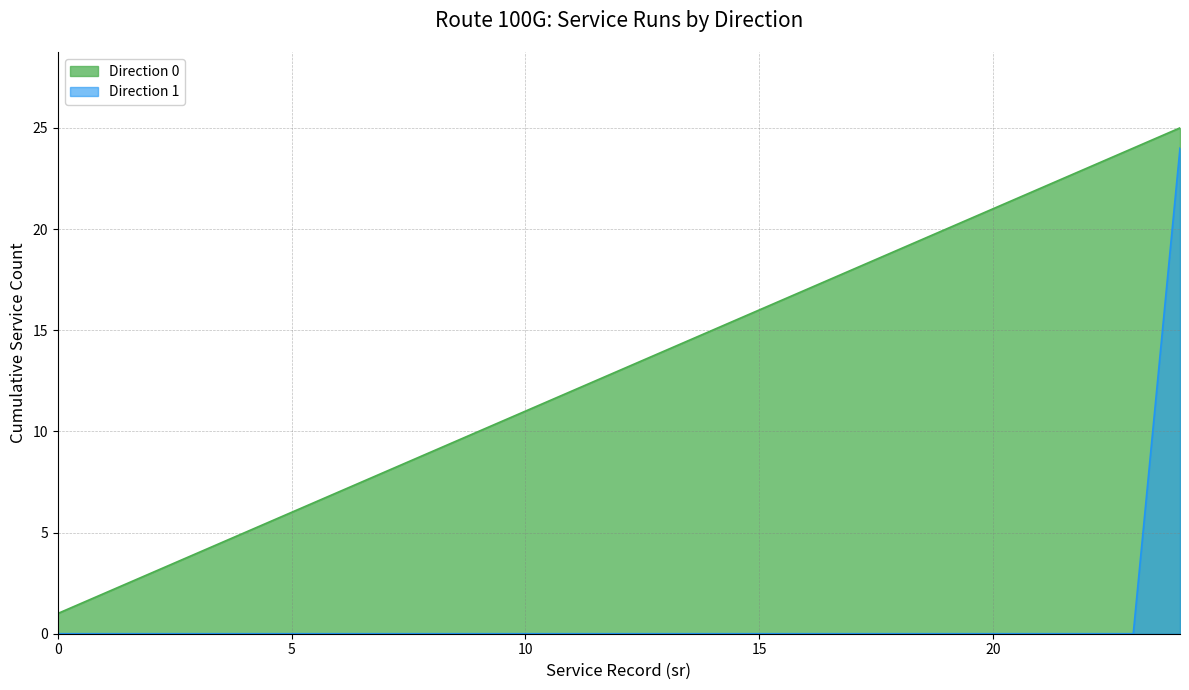

Rank the categories by value from lowest to highest.

0, 1, 2, 3, 4, 5, 6, 7, 8, 9, 10, 11, 12, 13, 14, 15, 16, 17, 18, 19, 20, 21, 22, 23, 24